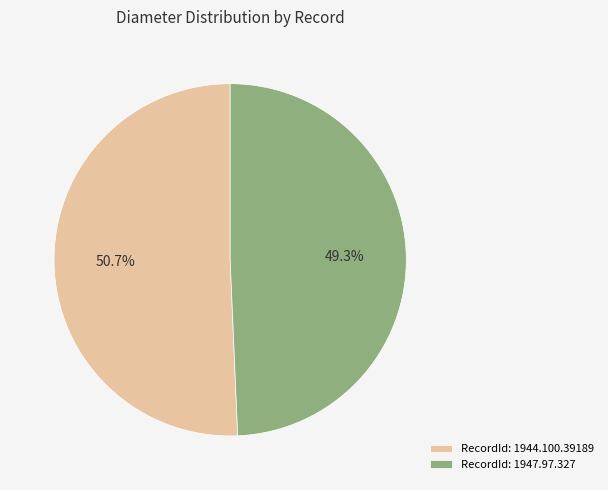

To the nearest percent, what is the difference between the largest and smallest slice percentages?

1%